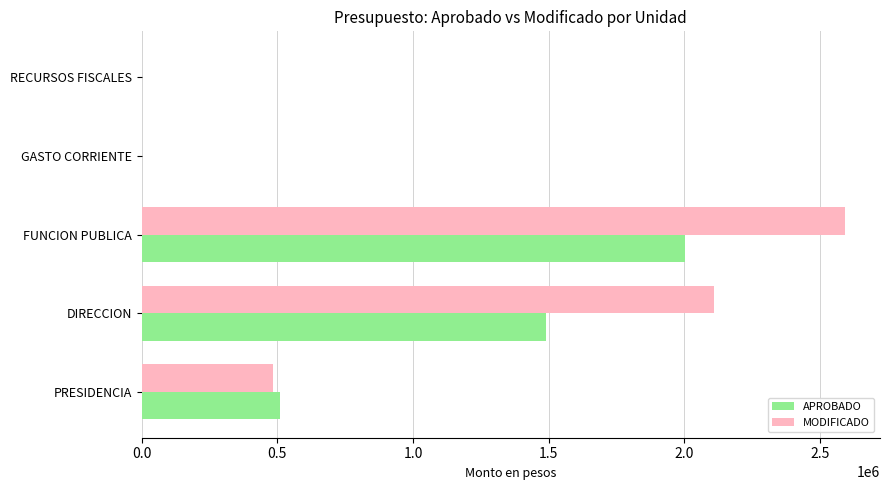

The MODIFICADO series shows 1285713.0 at DIRECCION. True or false?

False